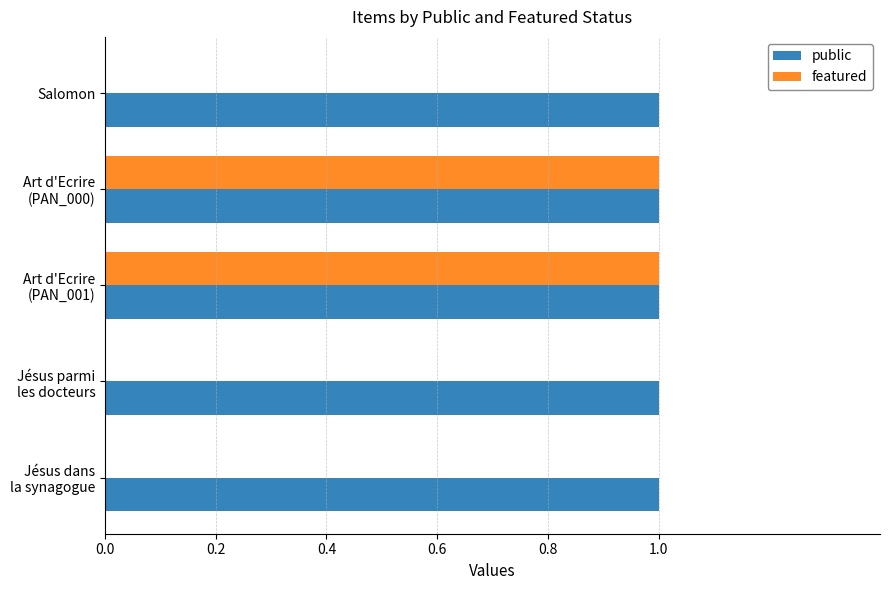

Which series has the largest total across all categories?

public